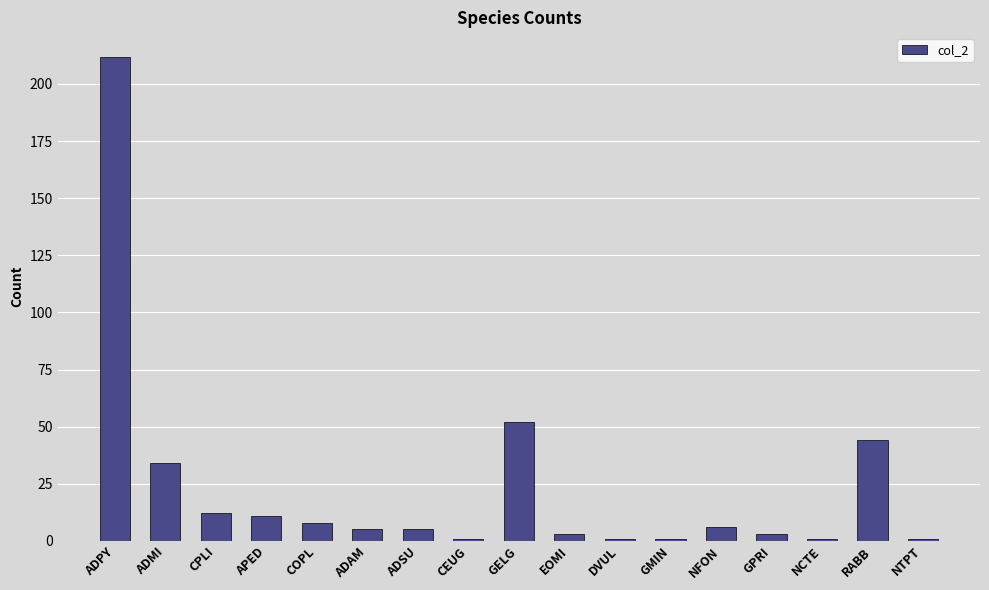

At which label does the data first exceed 5?

ADPY